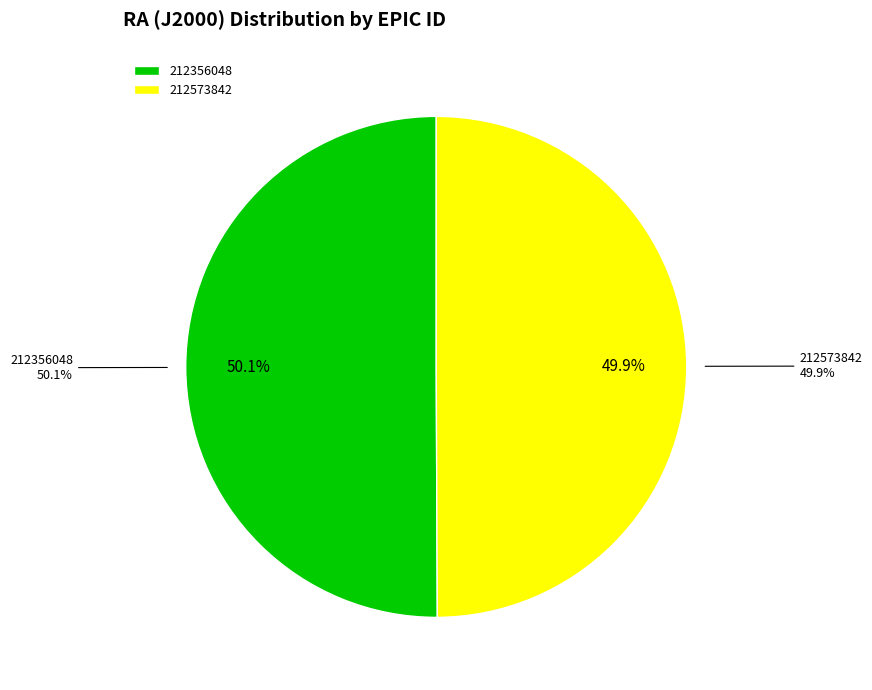

Is there any slice that represents more than half of the pie?

Yes